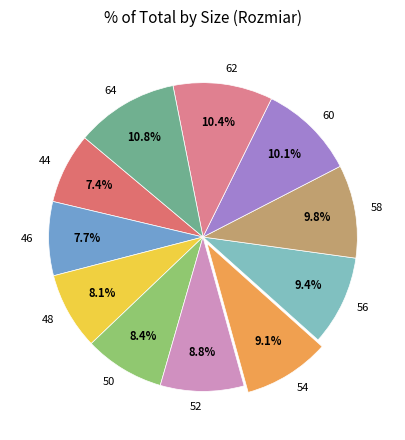

What is the ratio of the value at 54 to the value at 48?

1.1